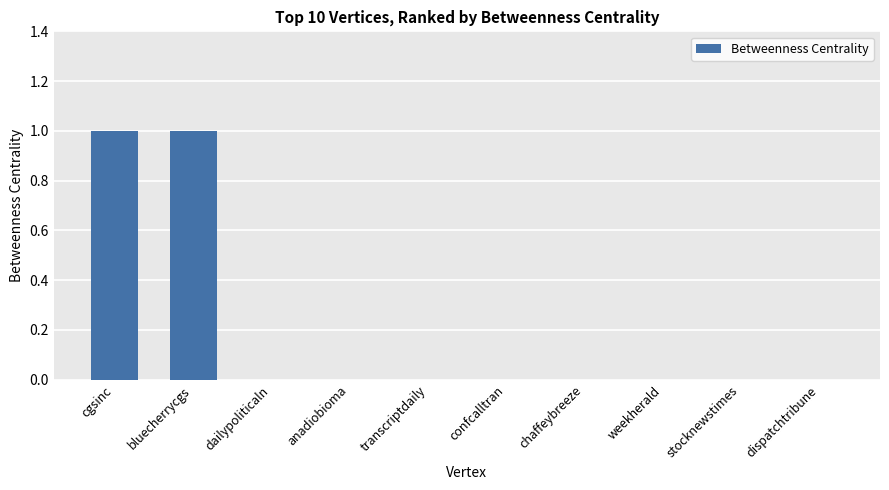

True or false: the data shows 0 at anadiobioma.

True